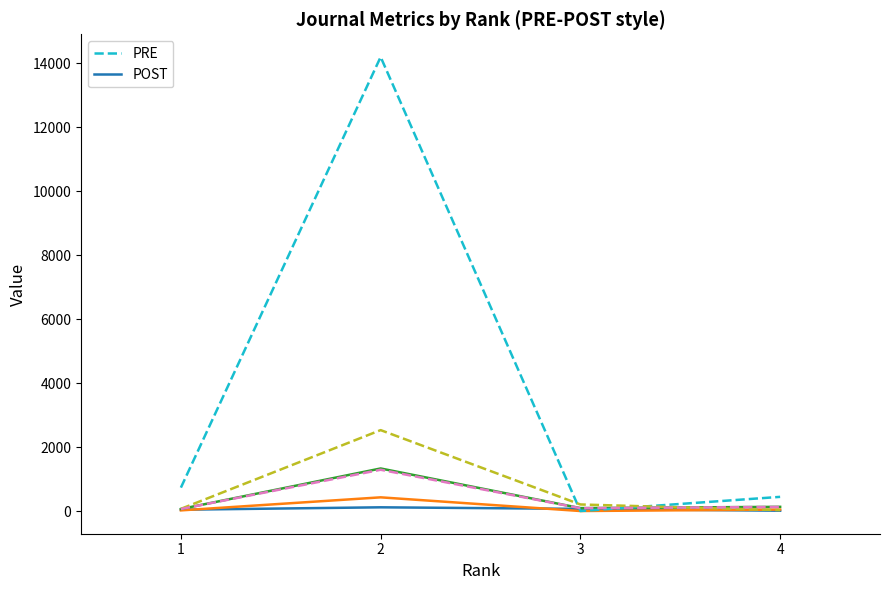

What is the greatest value displayed?

14203